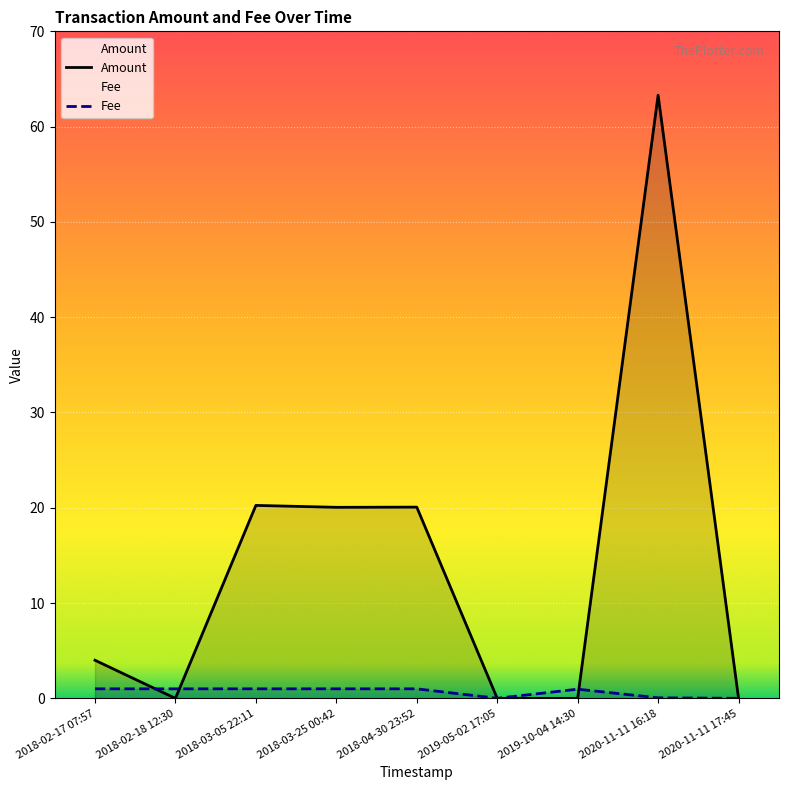

At which category is the sum across all series the highest?

2020-11-11 16:18